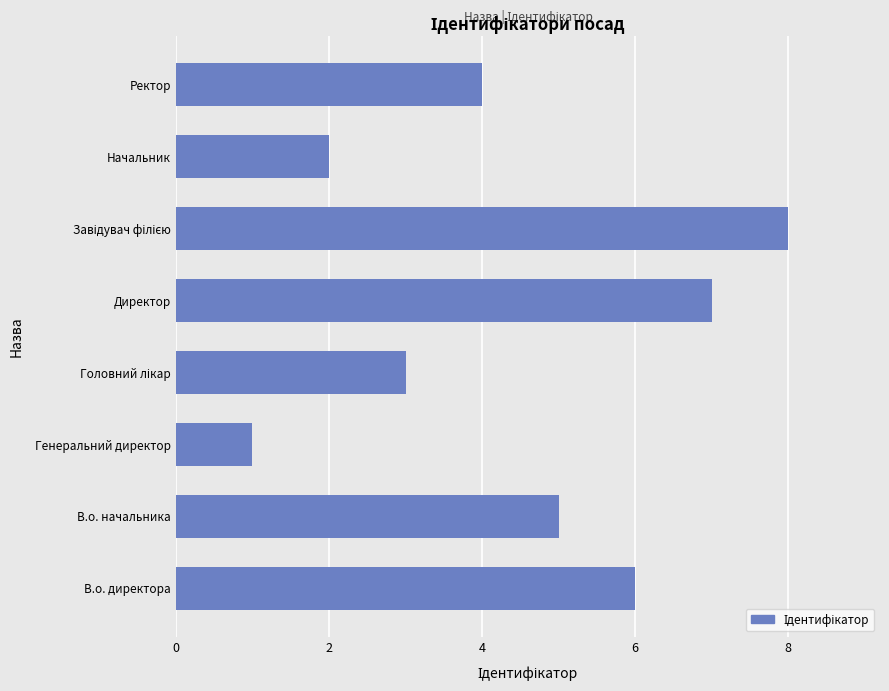

Reading top to bottom, what are all the values shown in this chart?

4	2	8	7	3	1	5	6